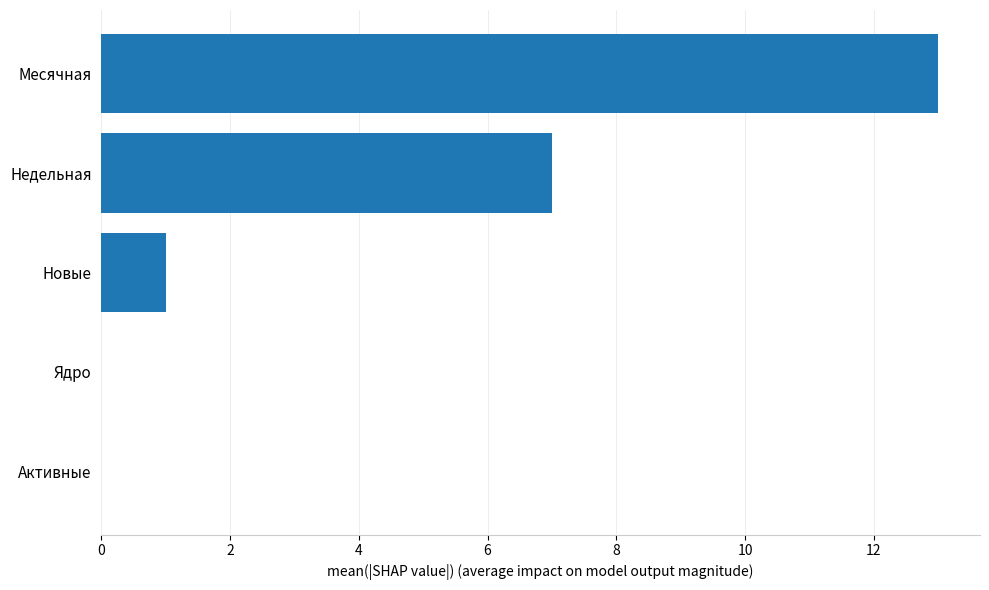

True or false: the data shows 13 at Месячная.

True